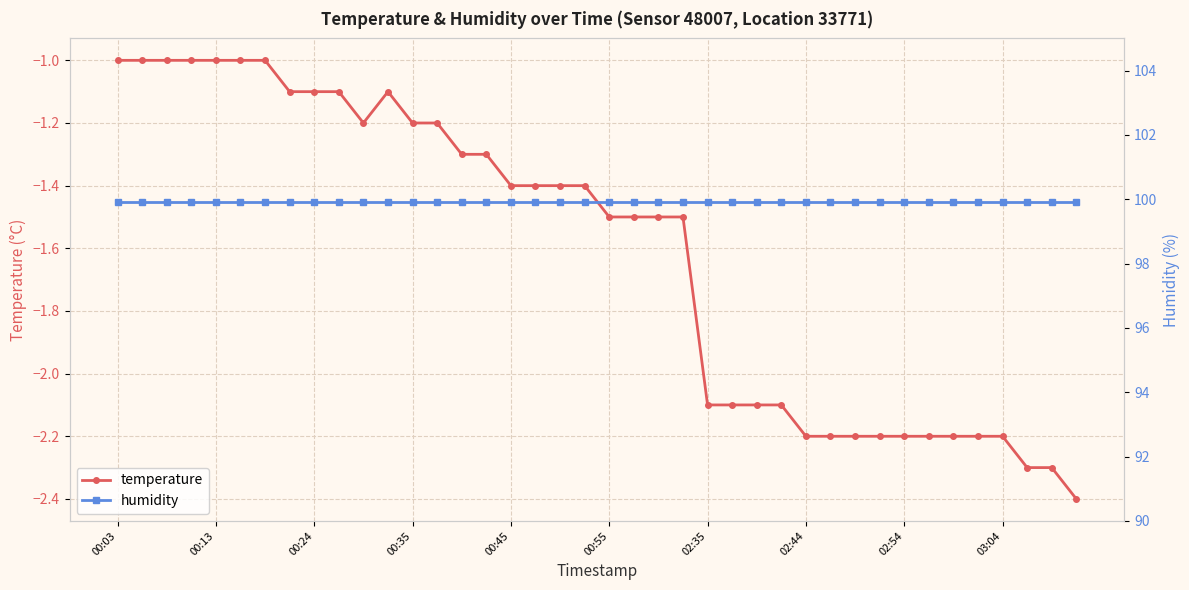

At which label is humidity closest to 99?

00:03